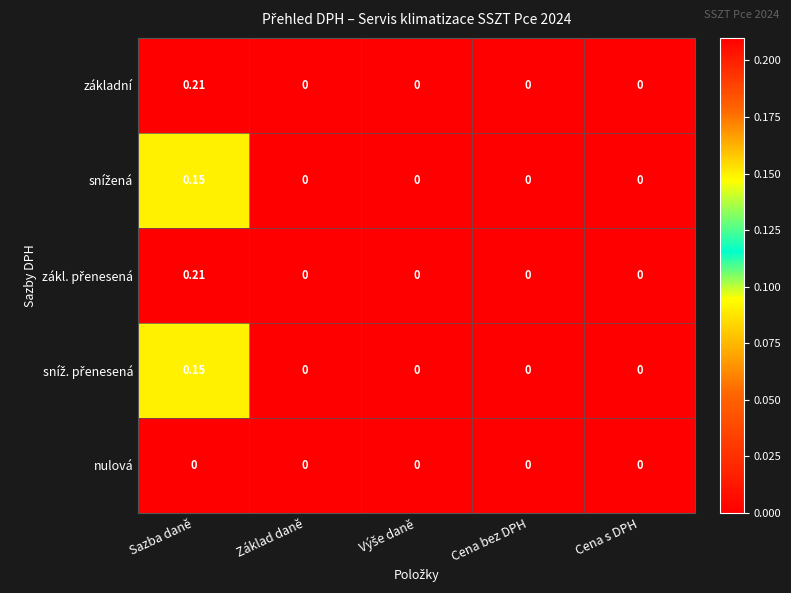

At which label does základní reach its peak?

Sazba daně